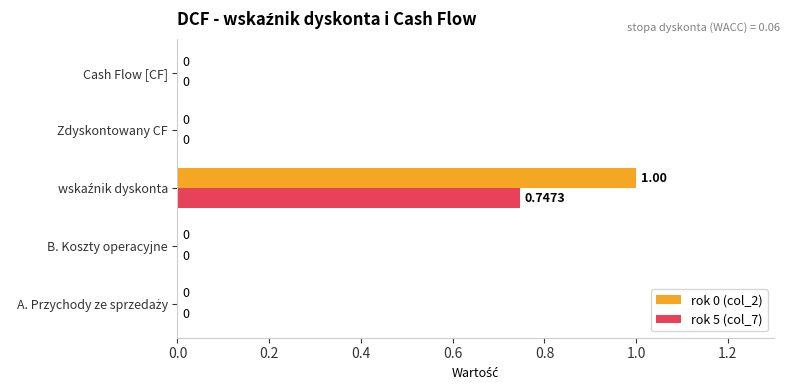

List the series in order of their overall mean, highest first.

rok 0 (col_2), rok 5 (col_7)